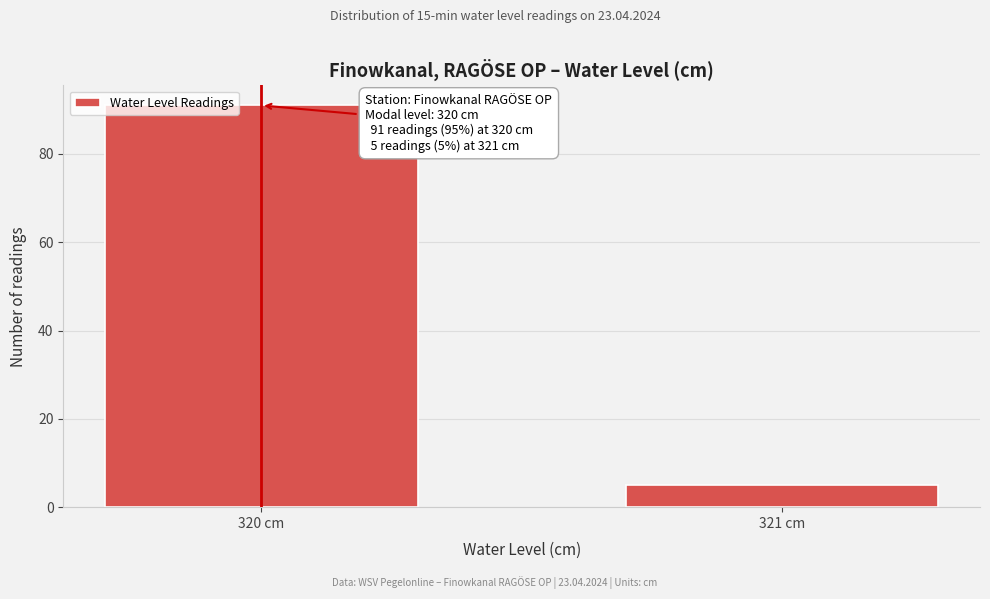

Reading left to right, extract all data points from this chart.

320 cm=91	321 cm=5